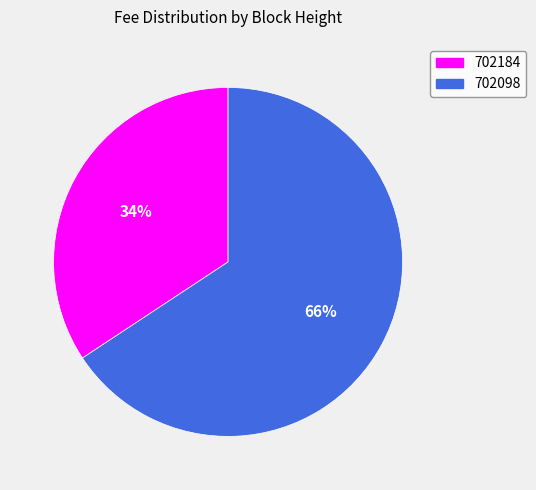

To the nearest percent, what percentage of the pie is 702184?

34%